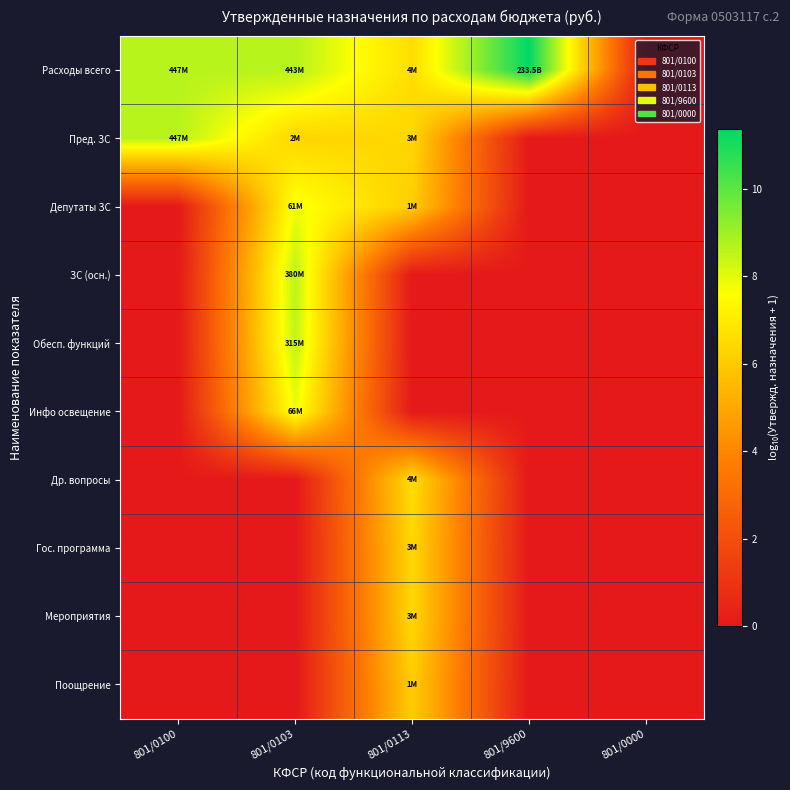

Which series has the largest range (max minus min)?

Расходы всего